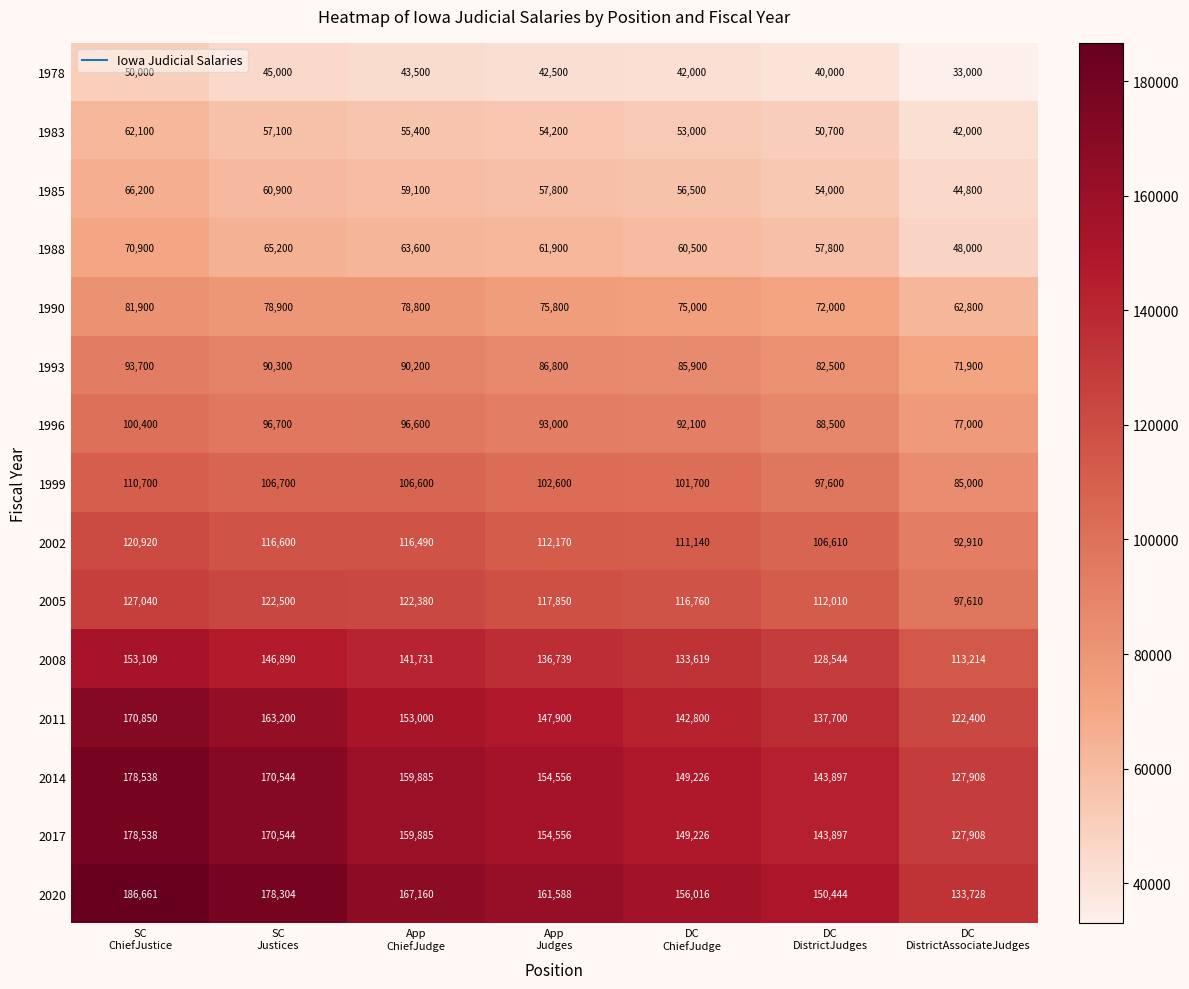

What is the difference between the maximum and minimum values in the 1985 series?

21400